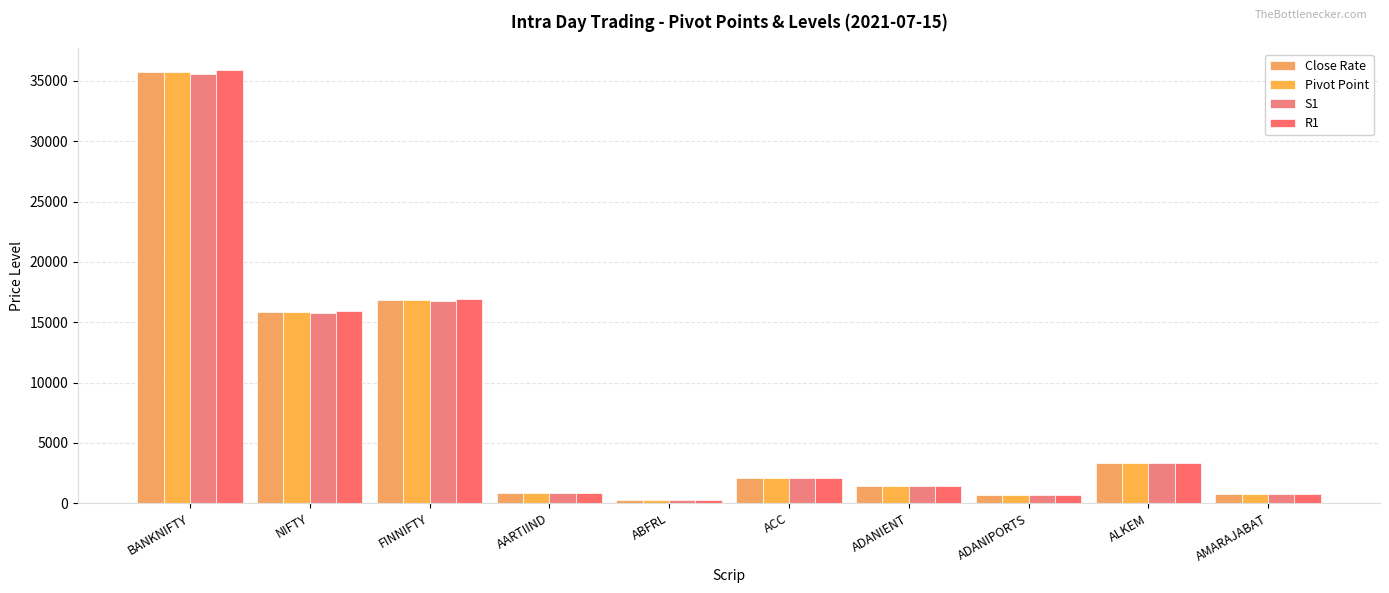

Are the bars horizontal?

No